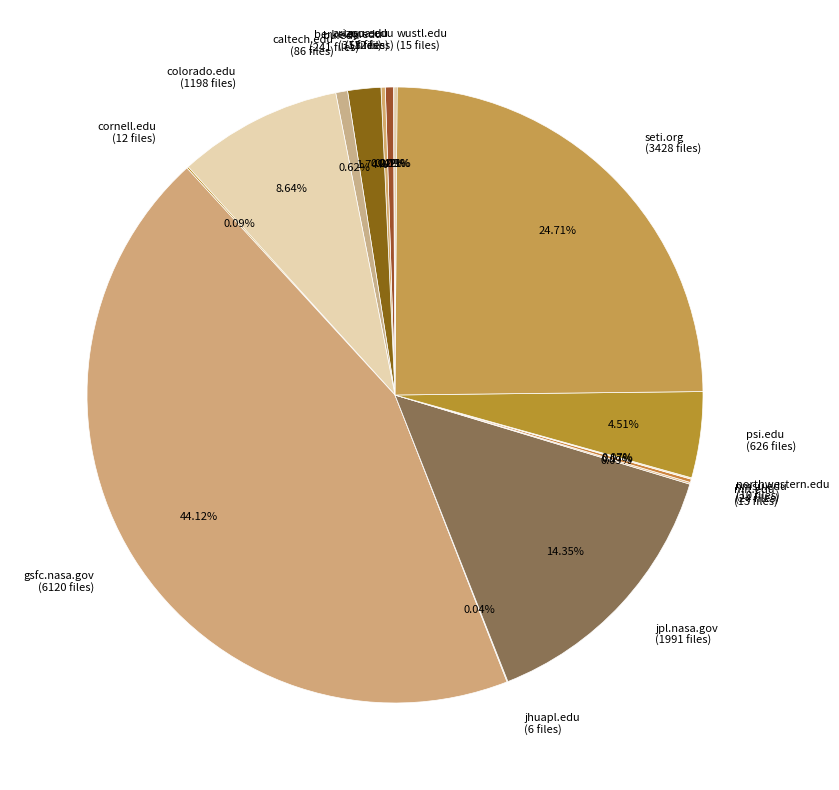

Which category has the biggest portion of the pie?

gsfc.nasa.gov